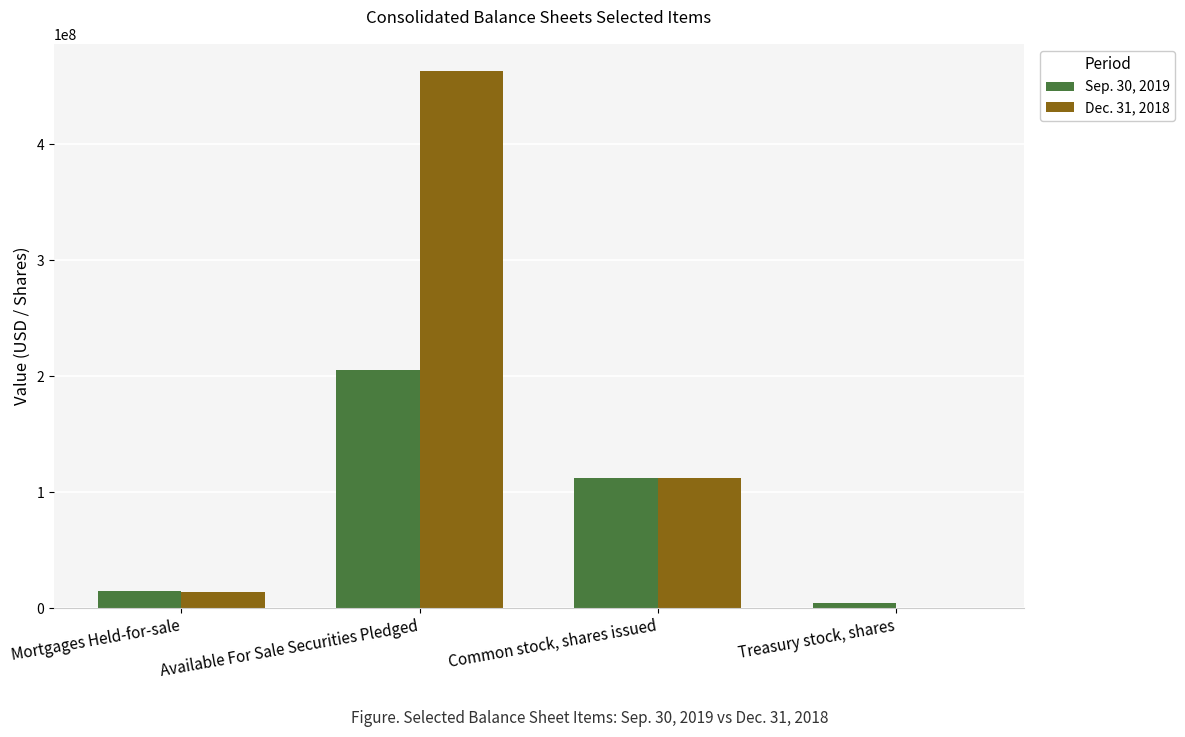

Which series has the widest spread of values?

Dec. 31, 2018